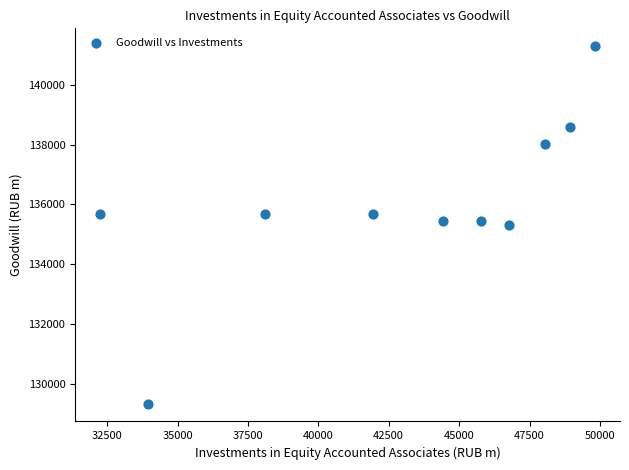

What is the average X value?

43002